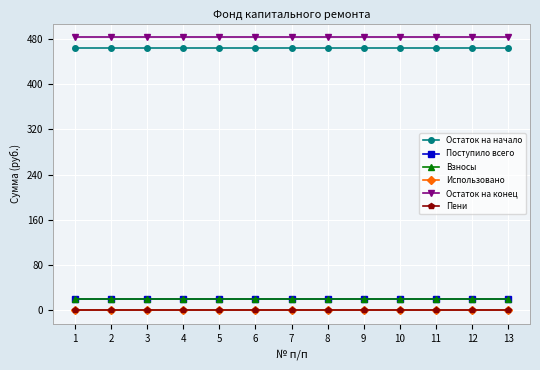

Is the value of Остаток на начало at 7 greater than the value of Использовано at 9?

Yes